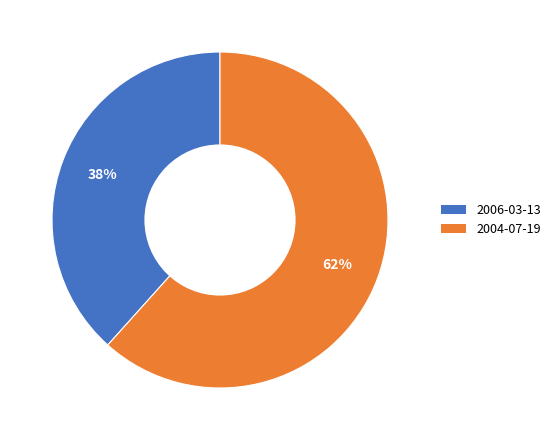

Rank the categories by value from lowest to highest.

2006-03-13, 2004-07-19